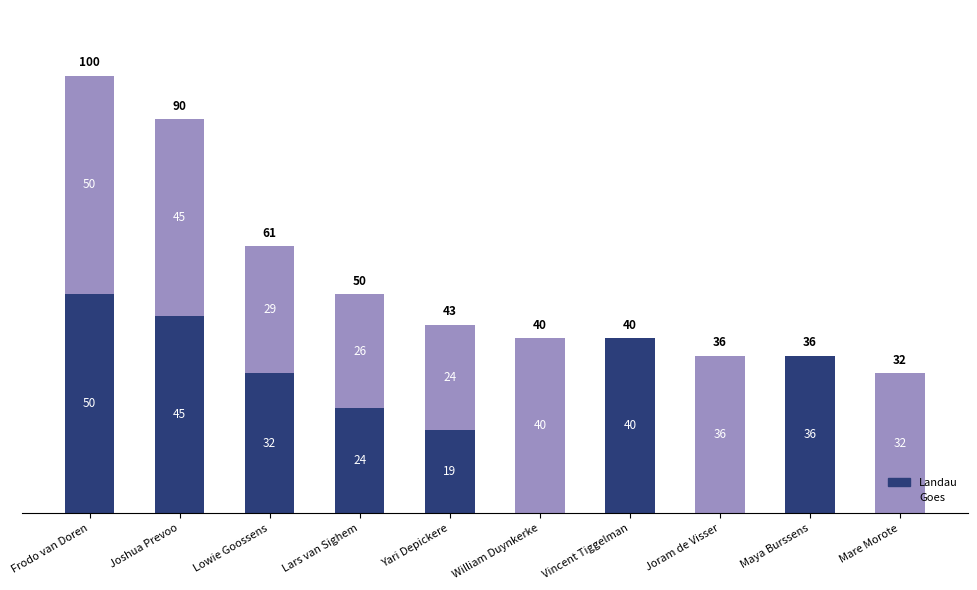

Is it true that Landau equals 0 at William Duynkerke?

True